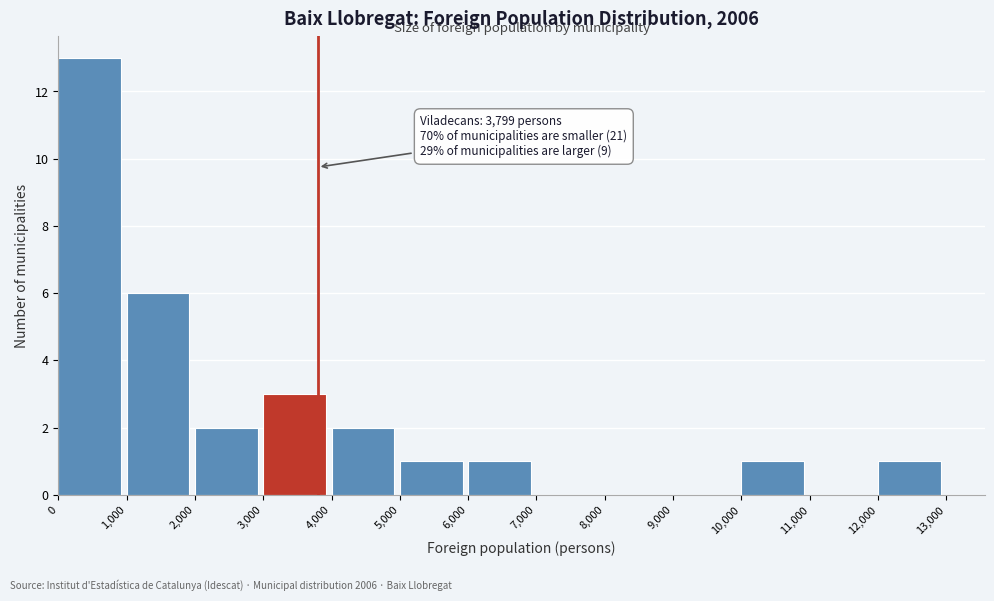

Over which range of the x-axis is the bar tallest?

0 to 1,000